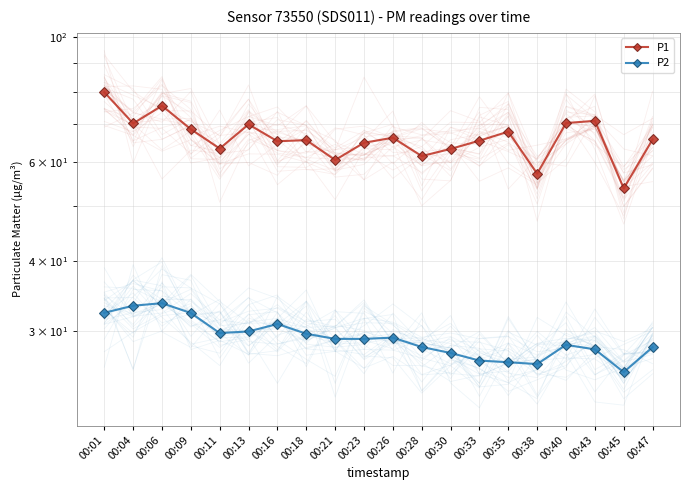

Is the value of P1 at 00:45 greater than the value of P2 at 00:04?

Yes